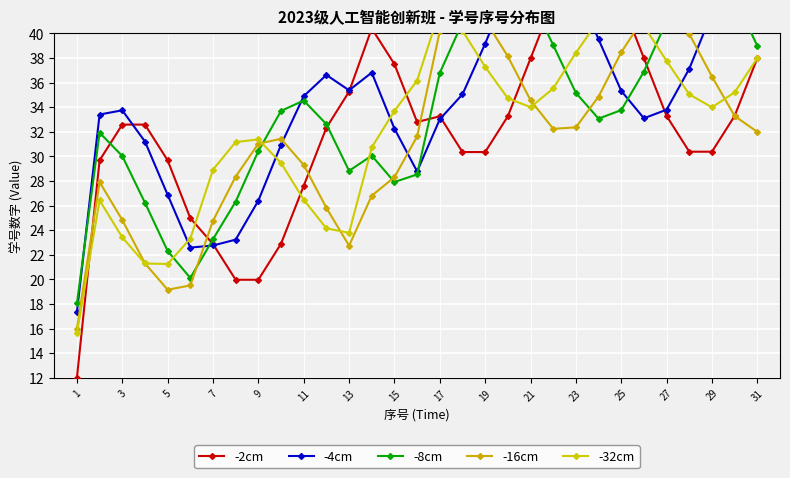

What is the average value of the -16cm series?

31.2